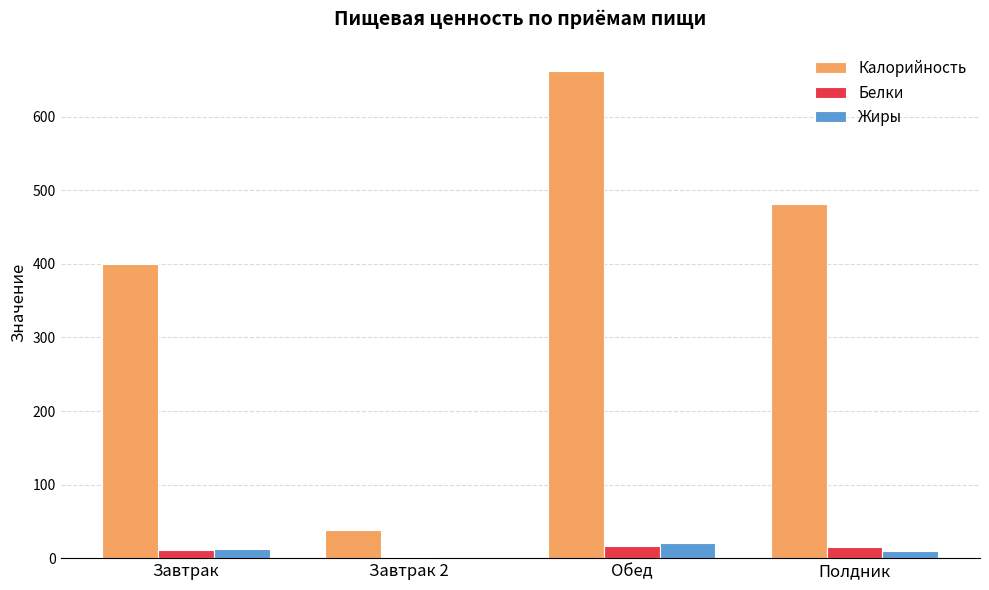

How many positive values does the Жиры series have?

3